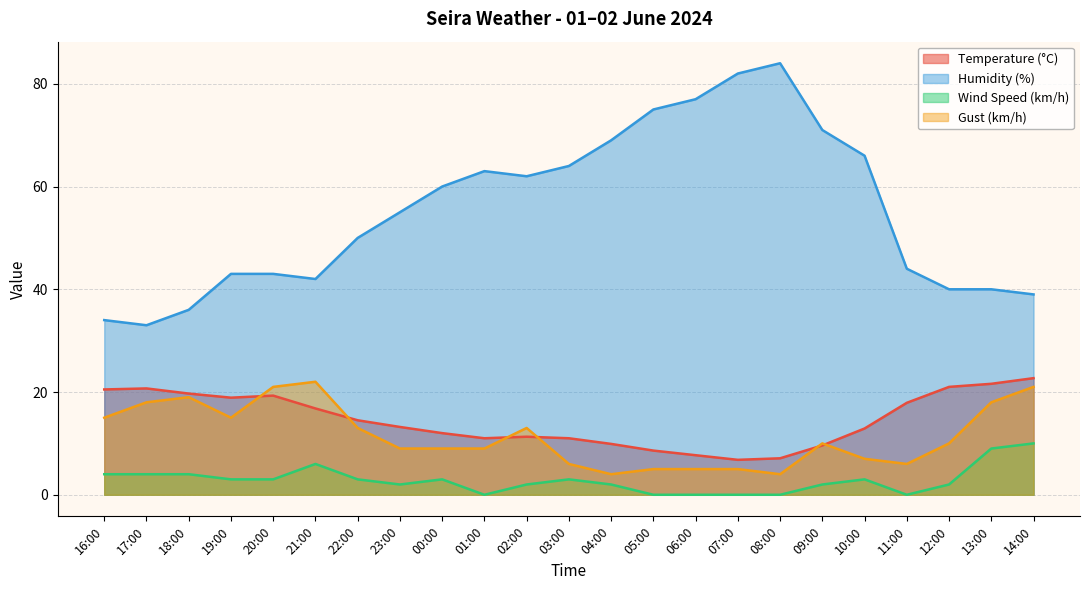

What are all the series names shown in the legend?

Temperature (°C), Humidity (%), Wind Speed (km/h), Gust (km/h)